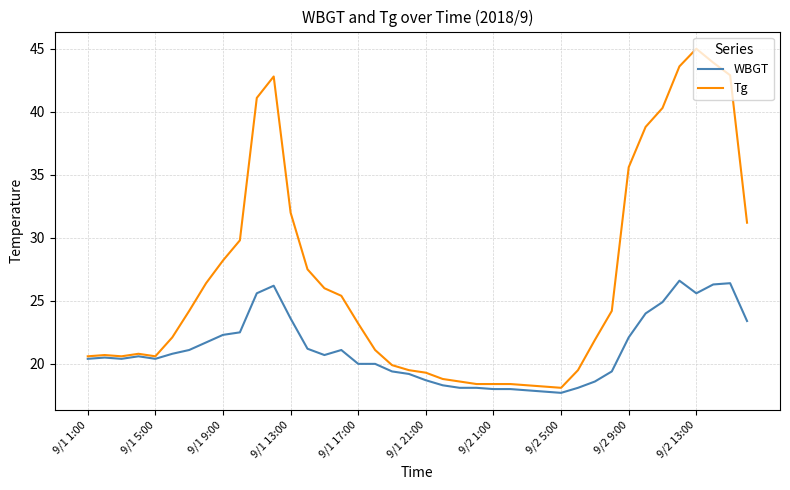

Rank the series by their average value, from lowest to highest.

WBGT, Tg